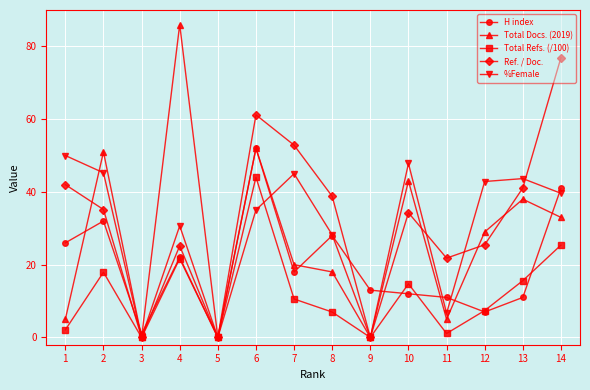

What is the difference between the second highest and second lowest values in the Total Refs. (/100) series?

25.4